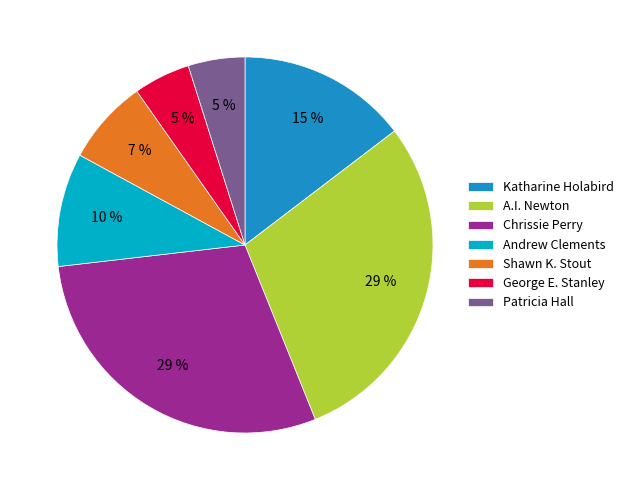

Is it true that Katharine Holabird is 46% of the pie?

False